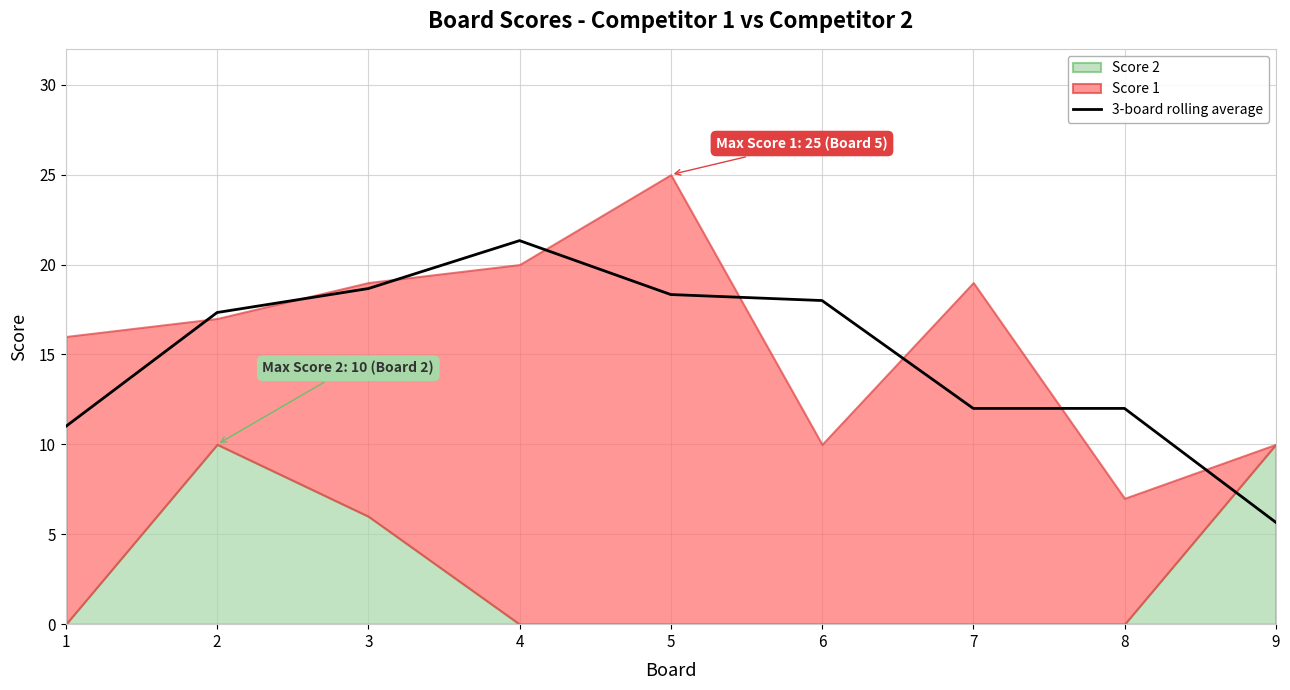

The chart shows a value of 12.0 at 8. True or false?

True